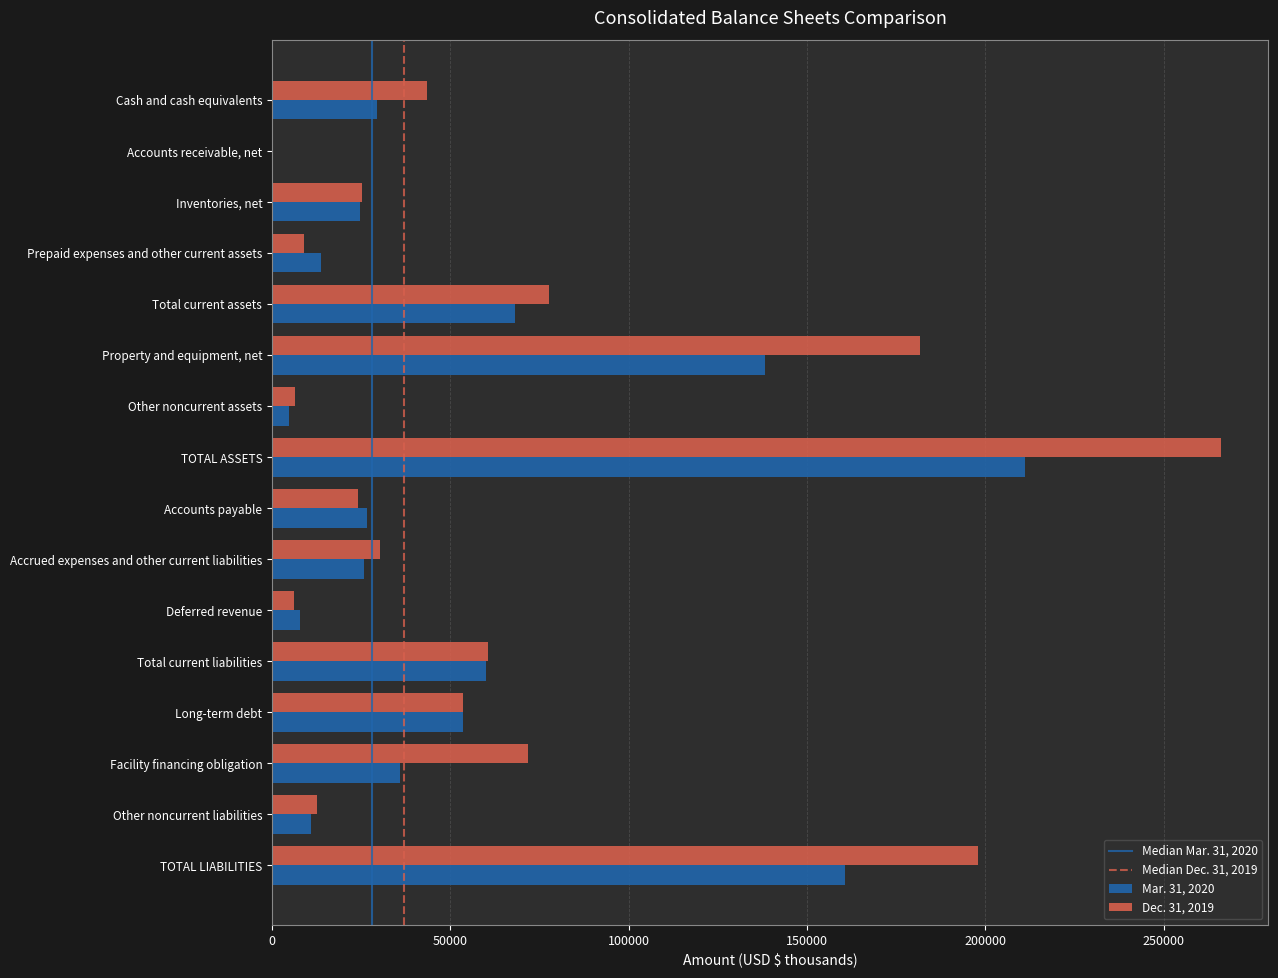

Which series has the largest total across all categories?

Dec. 31, 2019